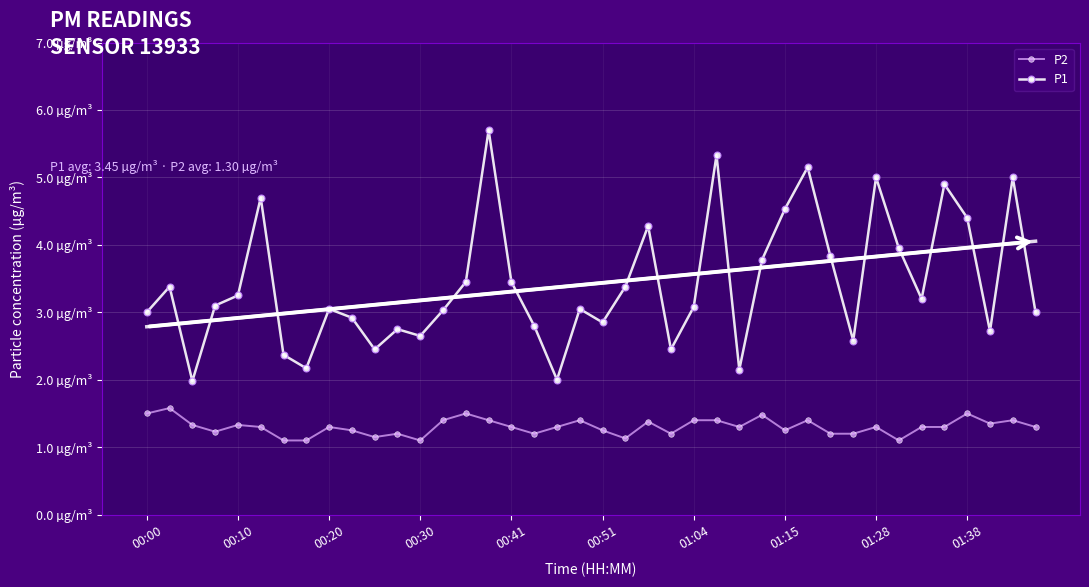

At which label does P1 reach its peak?

15